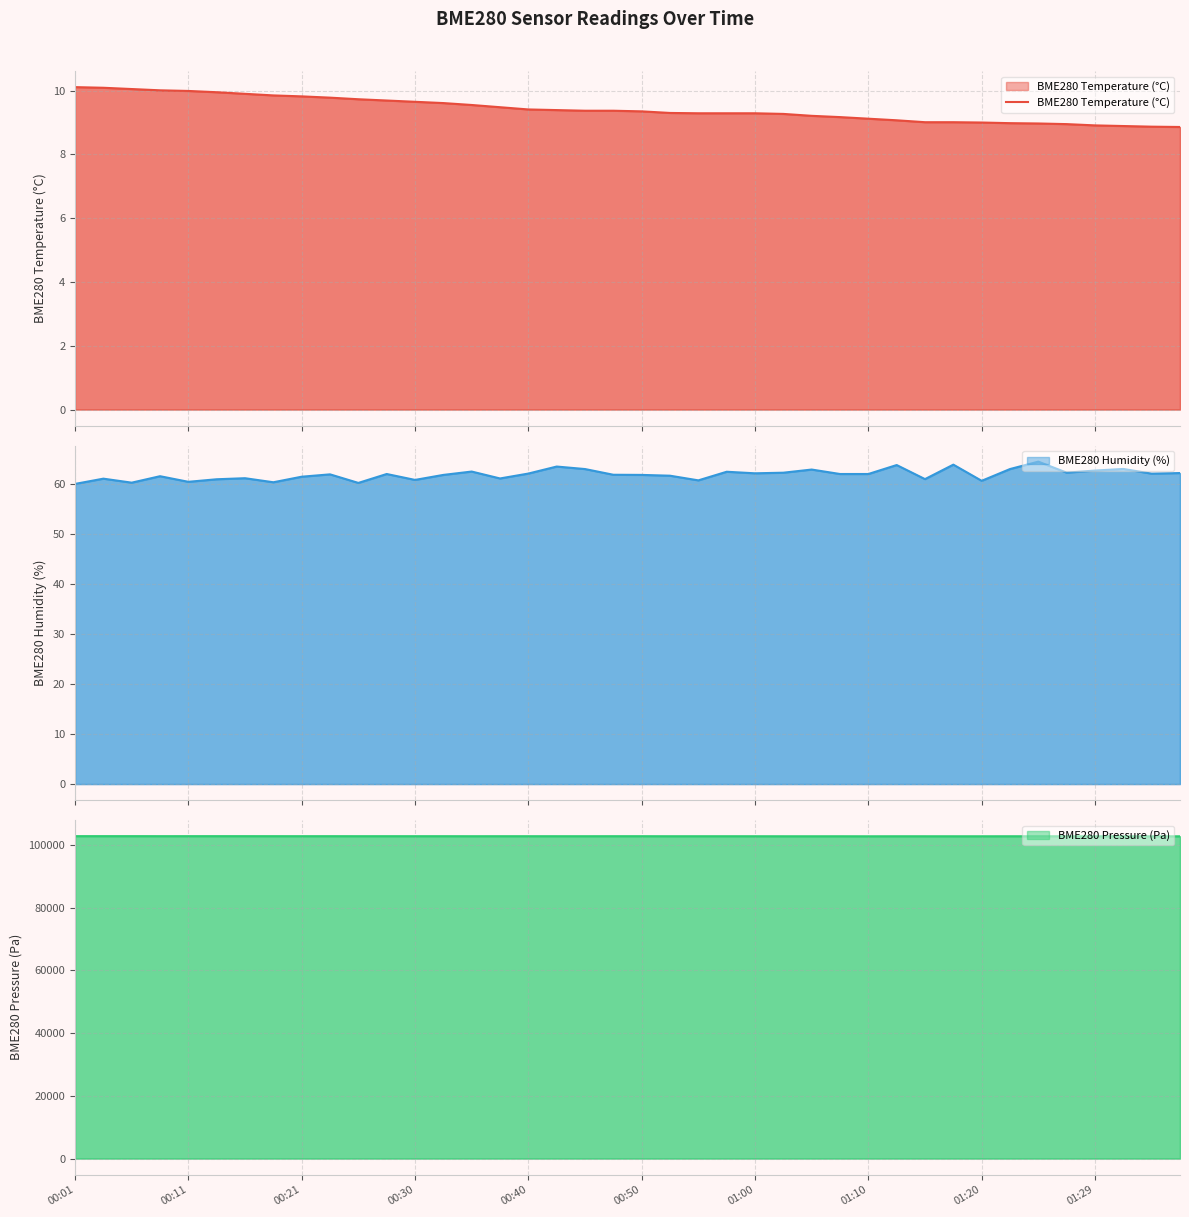

What is the difference between the second highest and second lowest values?

1.2